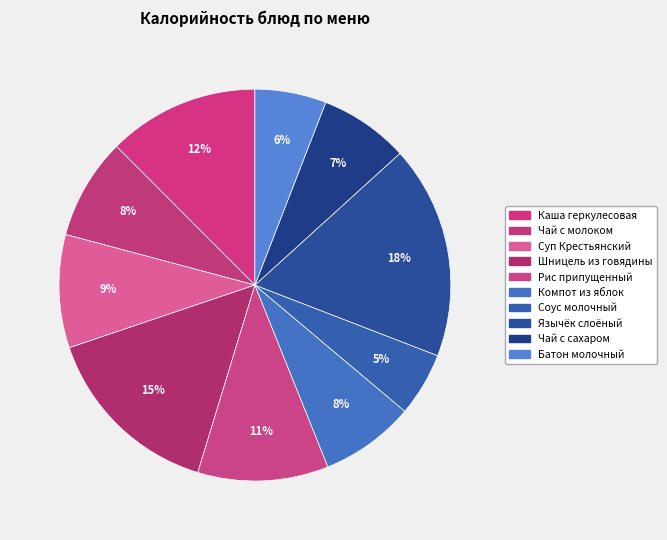

To the nearest percent, what is the average slice percentage?

10%